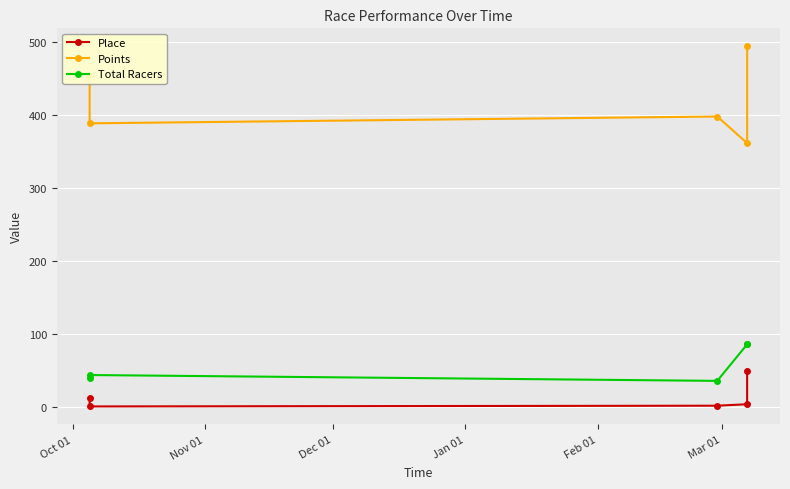

What is the spread (max minus min) of values at Jan 01?

357.6